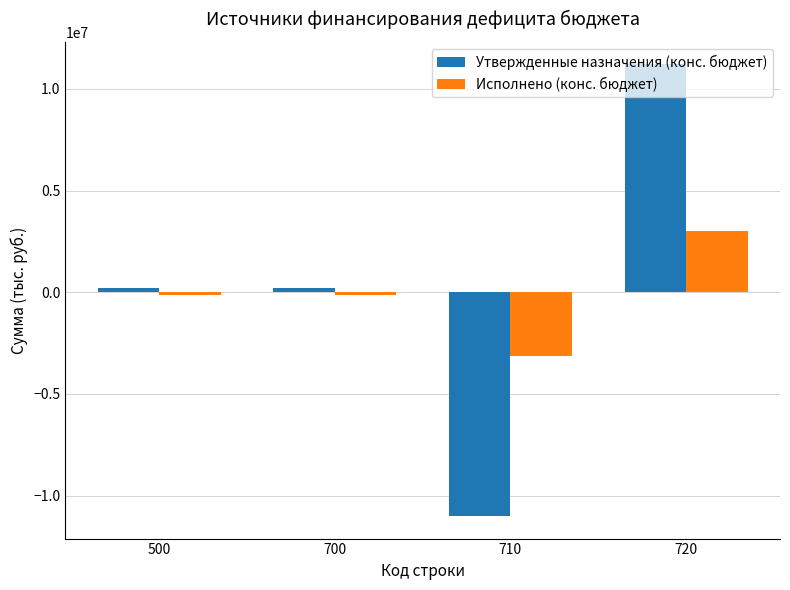

Is the value of Утвержденные назначения (конс. бюджет) at 700 greater than the value of Исполнено (конс. бюджет) at 720?

No